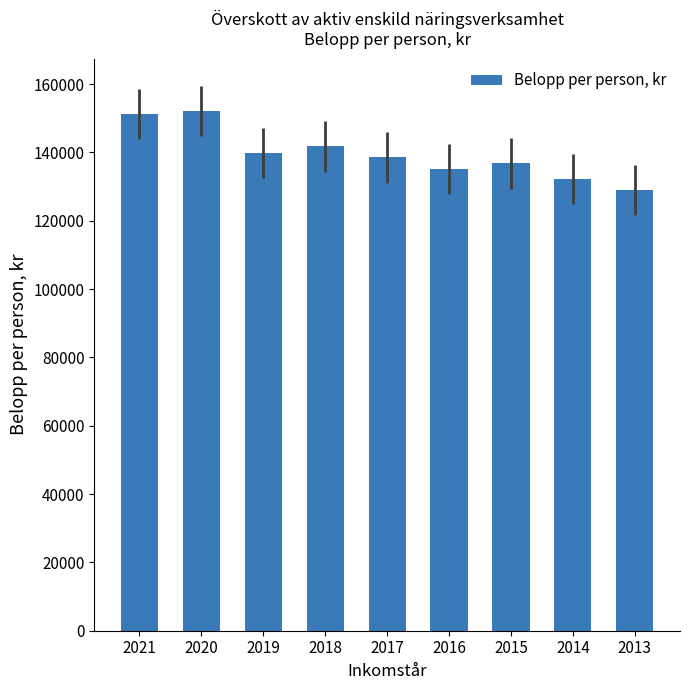

What is the value of the 5th bar from the left?

138540.6